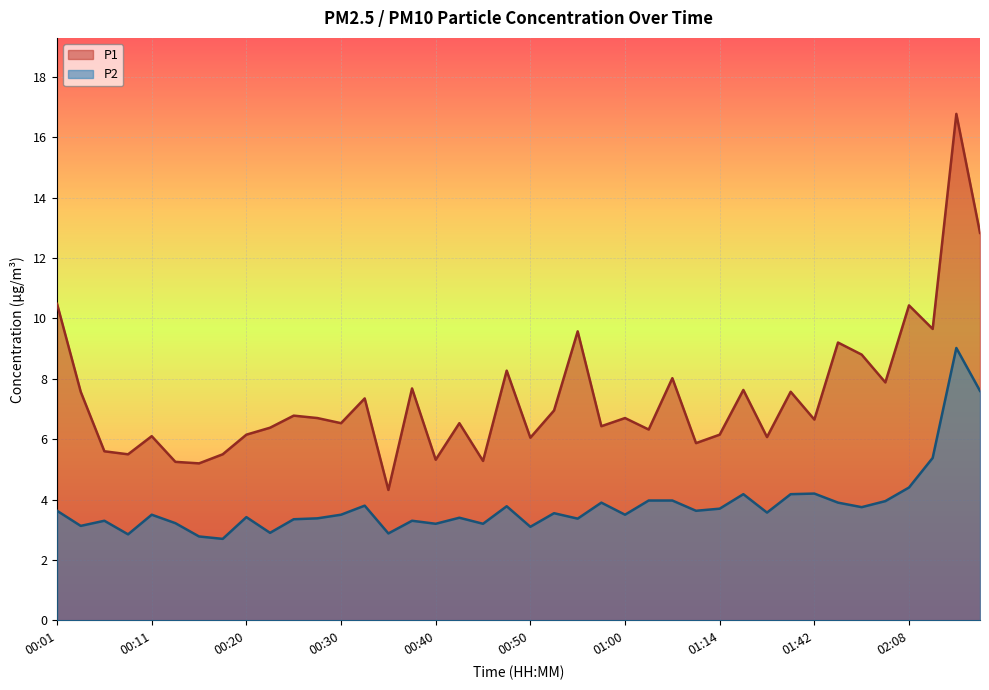

At which label does P2 first exceed 3?

00:01